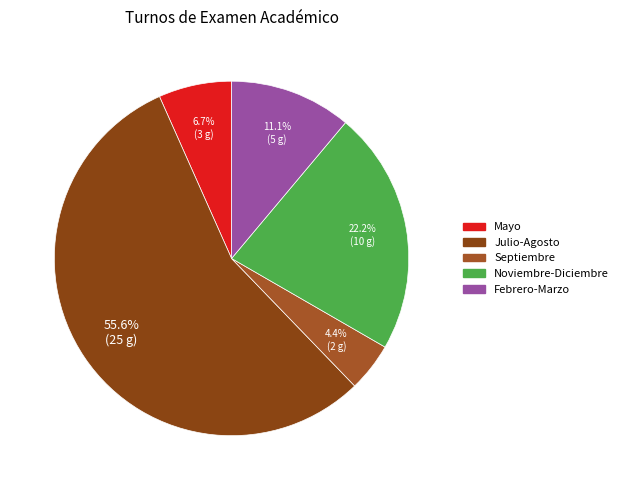

Count the number of slices in the pie.

5